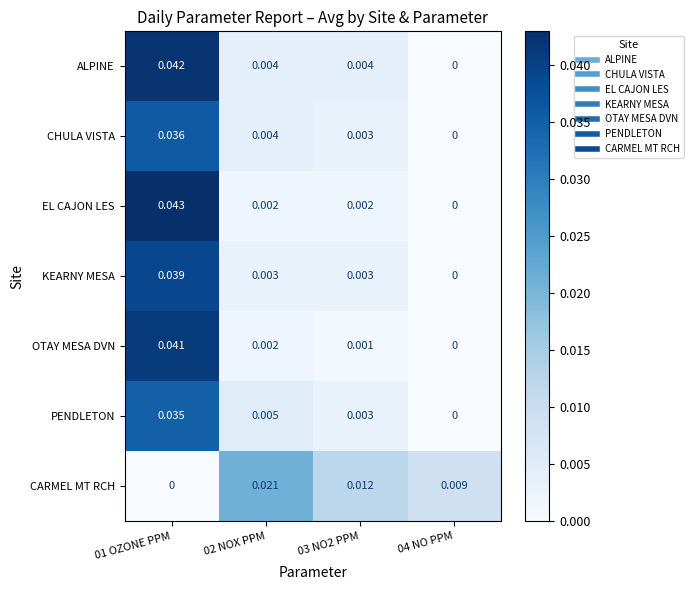

Rank the series by their maximum value, from lowest to highest.

CARMEL MT RCH, PENDLETON, CHULA VISTA, KEARNY MESA, OTAY MESA DVN, ALPINE, EL CAJON LES